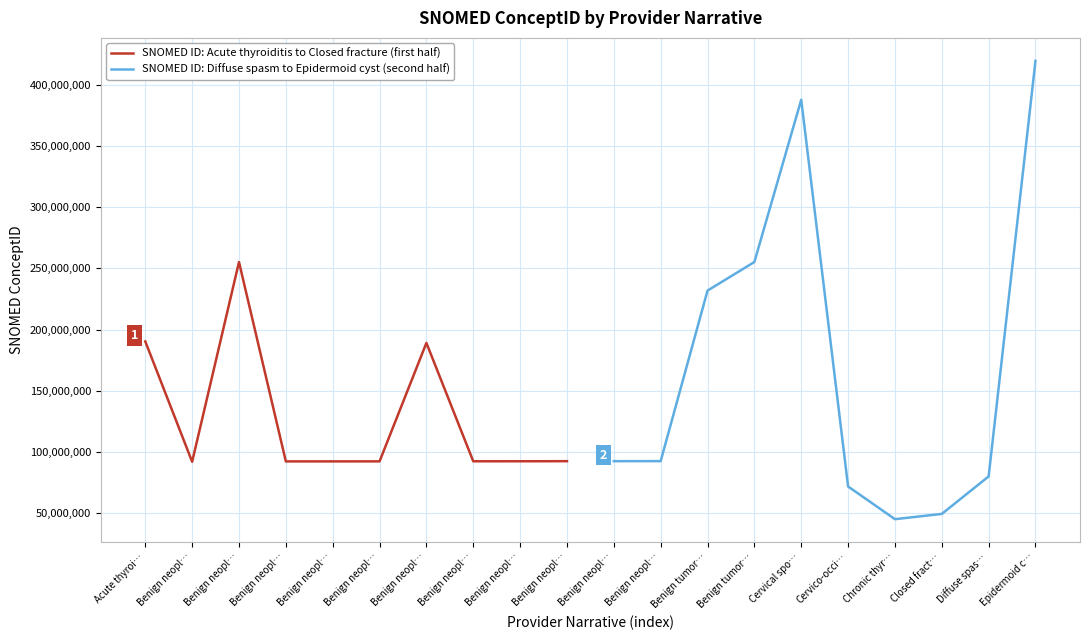

What is the difference between the maximum and minimum values in the SNOMED ID: Diffuse spasm to Epidermoid cyst (second half) series?

374549995